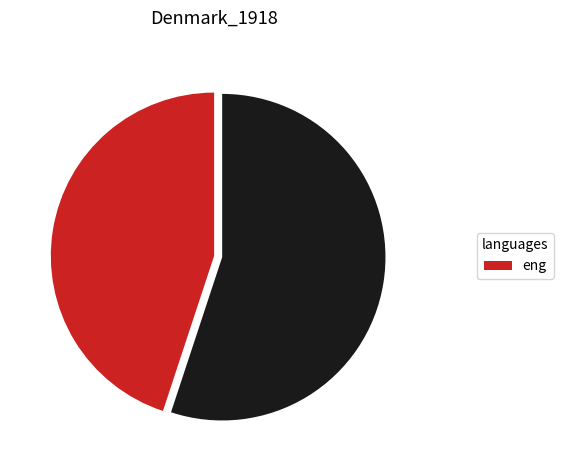

Is there a majority slice in this chart?

Yes